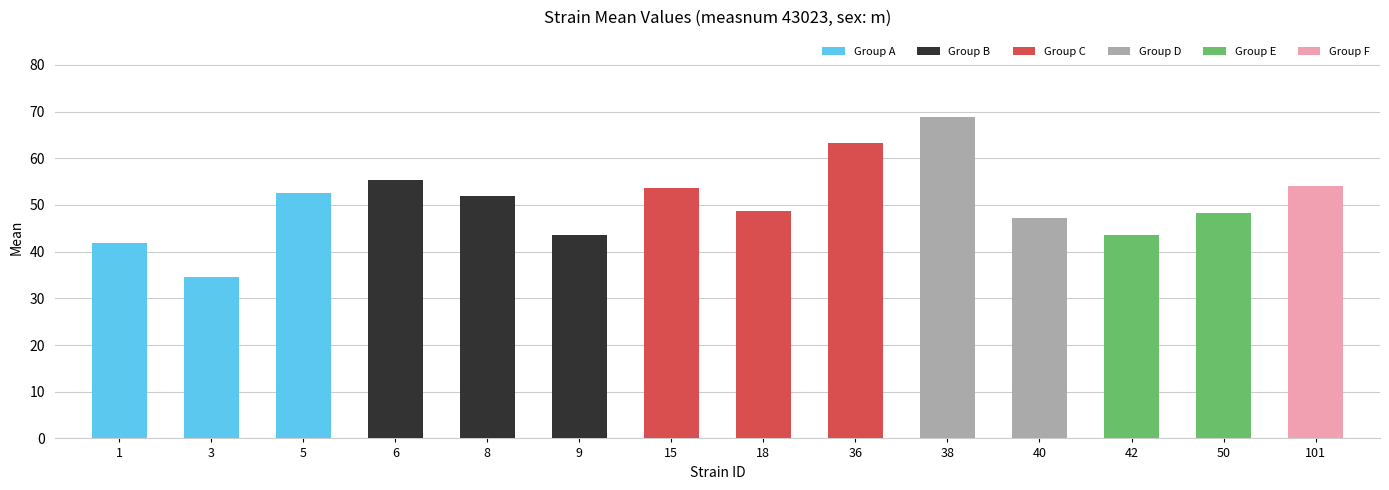

At which category does the chart reach its minimum across all series?

3